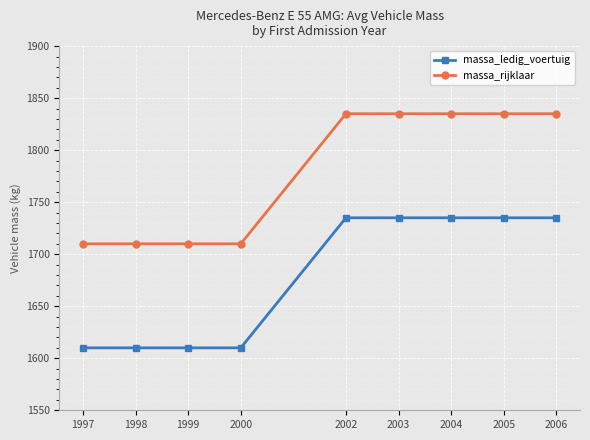

Does the chart display data point markers on the line(s)?

Yes